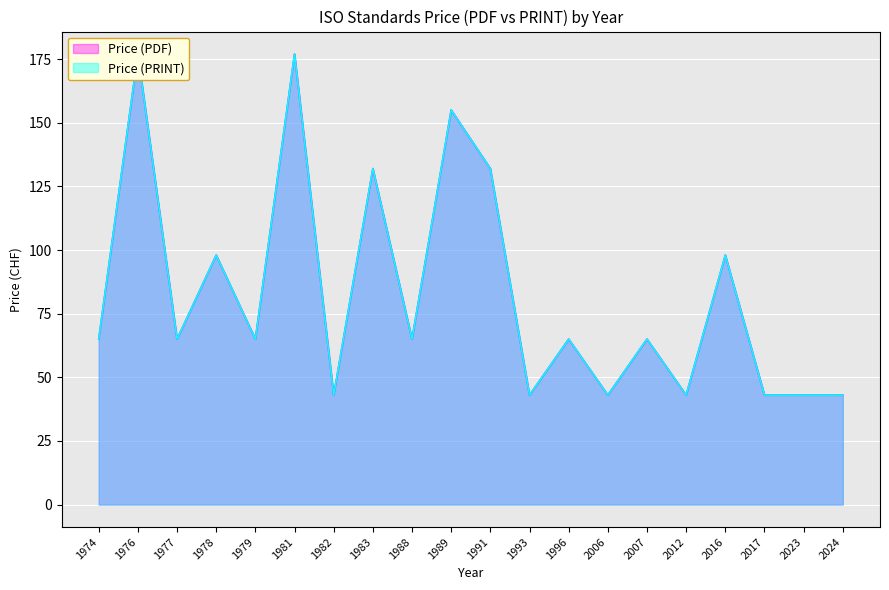

How many data points in Price (PRINT) are less than 65?

7